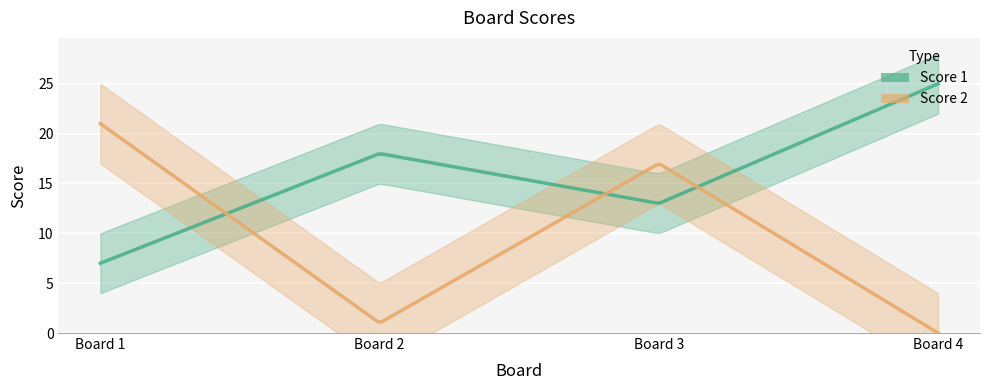

List the labels in order of Score 2 value, largest first.

1, 3, 2, 4